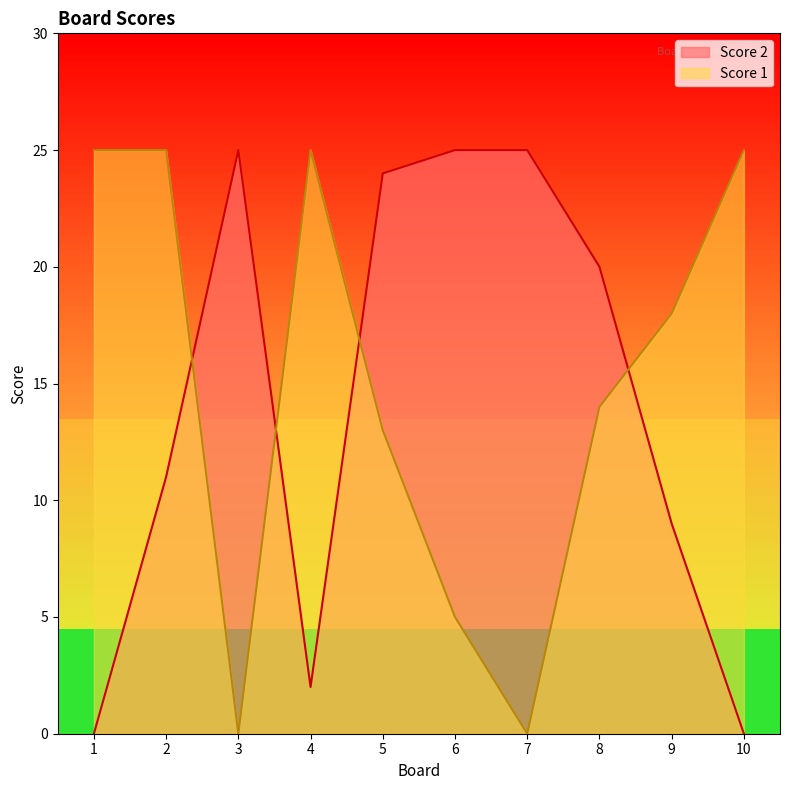

How many positive values does the Score 1 series have?

8